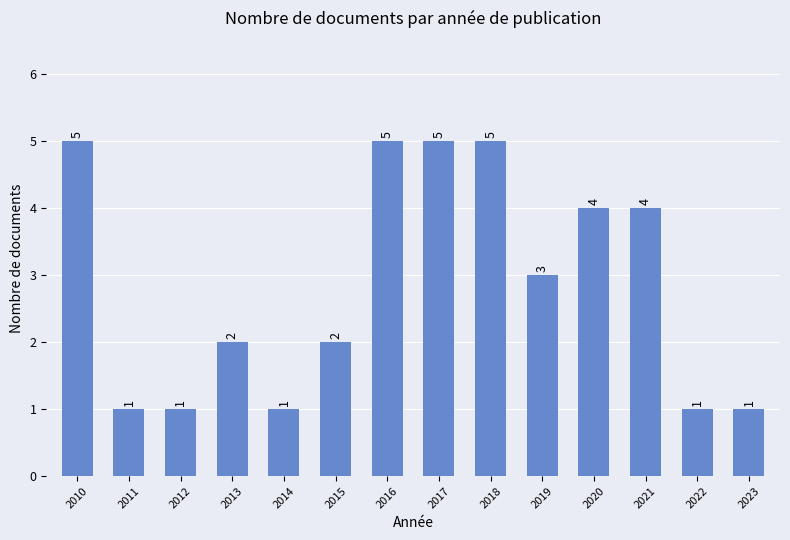

Reading left to right, transcribe all the data shown in this chart.

2010=5	2011=1	2012=1	2013=2	2014=1	2015=2	2016=5	2017=5	2018=5	2019=3	2020=4	2021=4	2022=1	2023=1